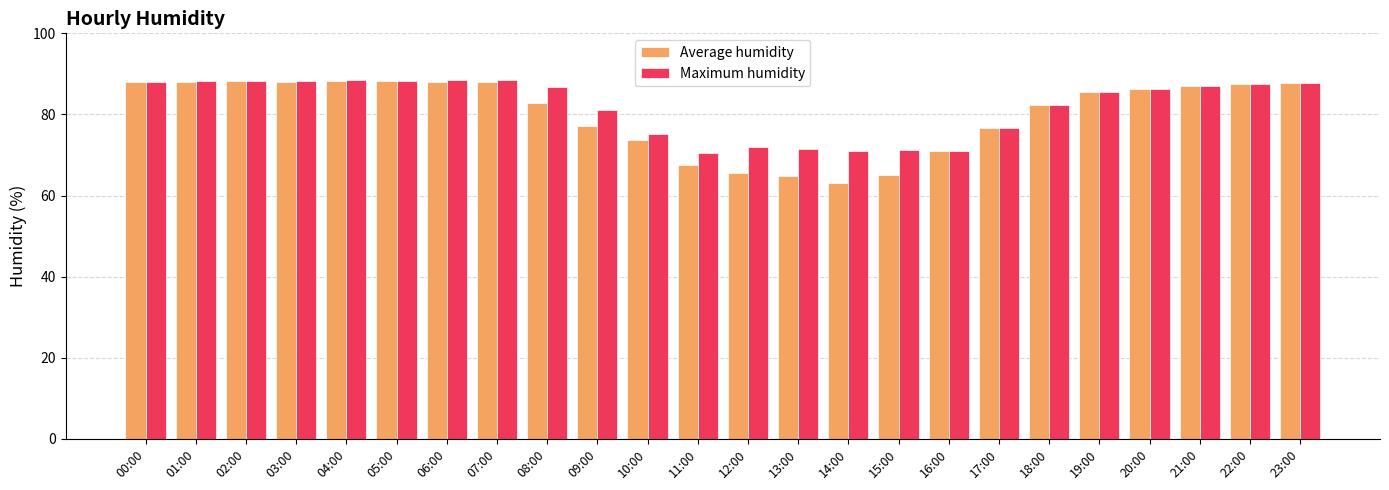

What is the minimum value shown in the chart?

63.1